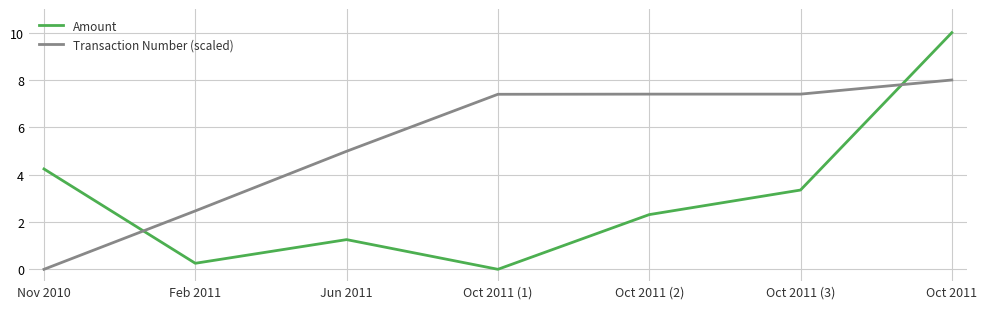

The Transaction Number (scaled) series shows 7.4 at Oct 2011 (1). True or false?

True